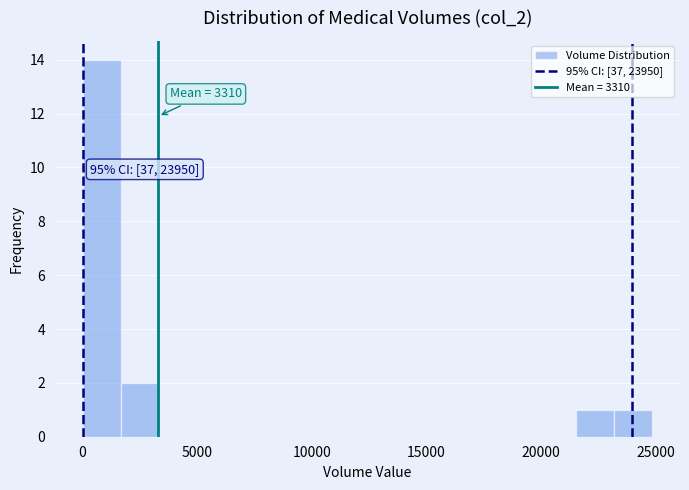

Read against the x-axis, roughly where is the centre of the tallest bar?

1000